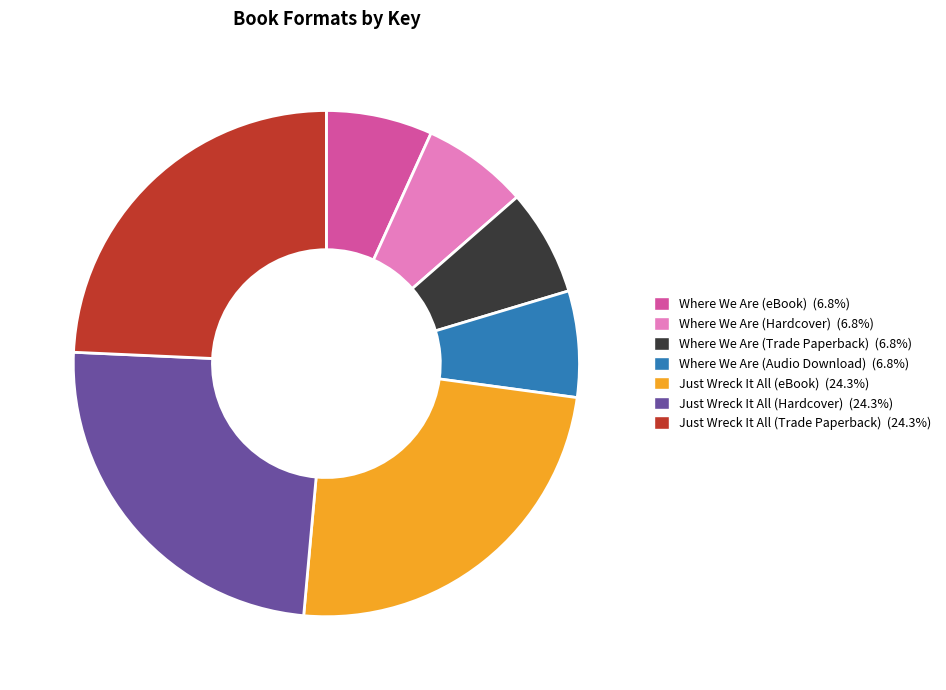

Is Just Wreck It All (Trade Paperback) the majority of the pie?

No